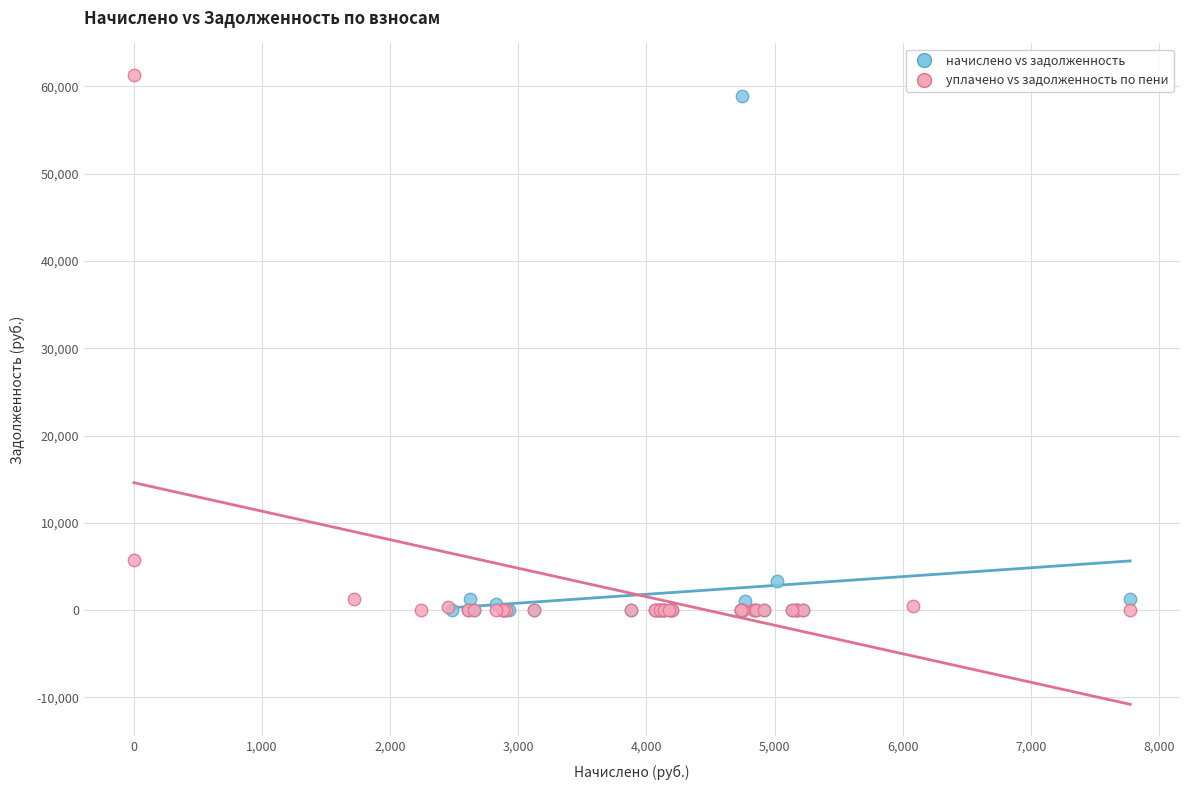

Which series has the largest Y range (max minus min)?

уплачено vs задолженность по пени